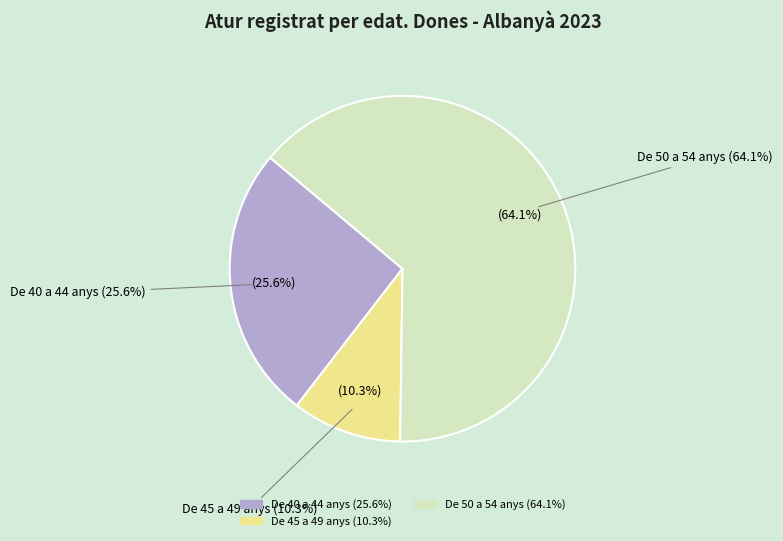

To the nearest percent, what is the combined percentage of De 40 a 44 anys and De 50 a 54 anys?

90%